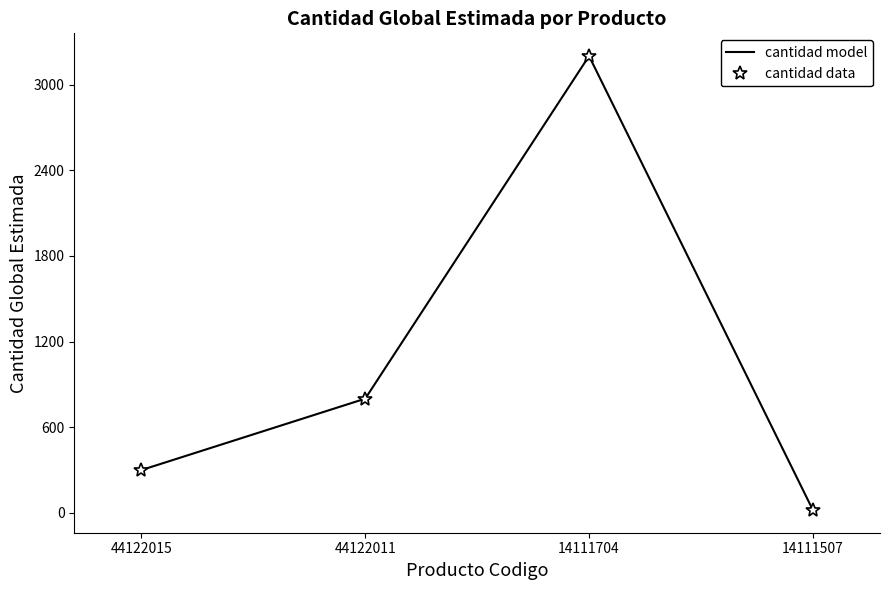

What is the minimum value shown in the chart?

20